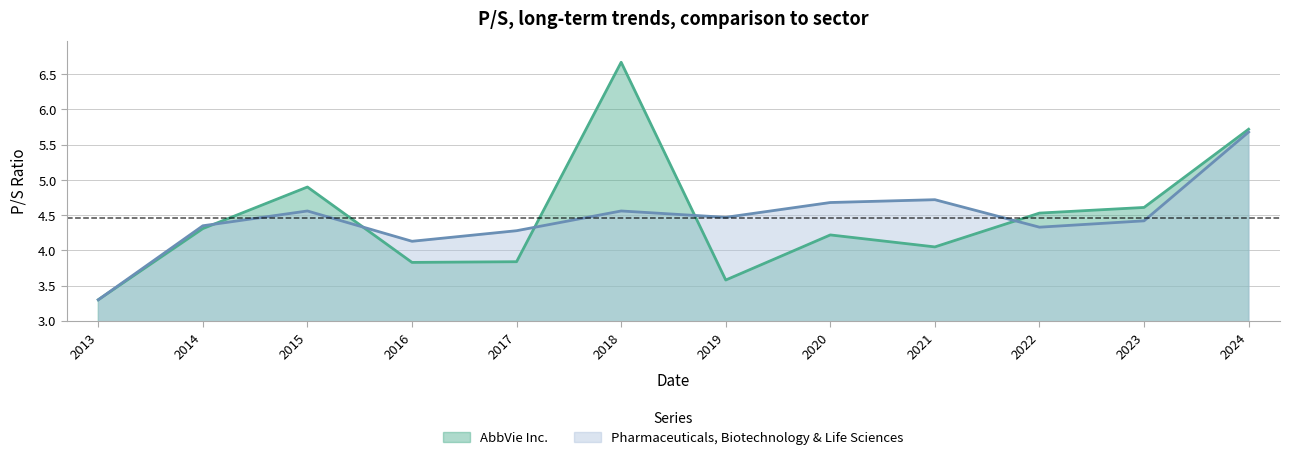

At which category is the sum across all series the highest?

2024